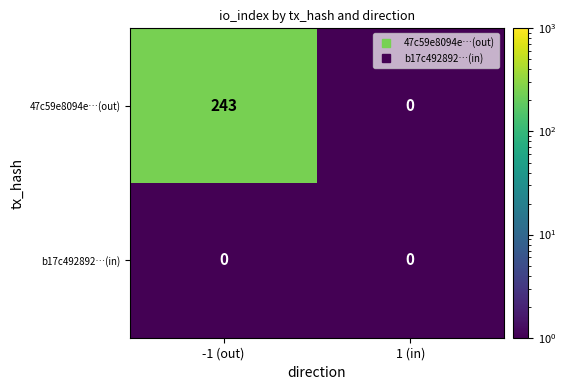

List the series in order of their overall mean, highest first.

47c59e8094e…(out), b17c492892…(in)